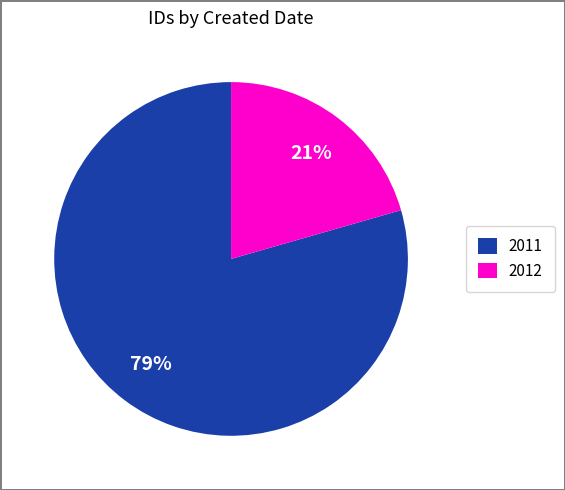

Between 2012 and 2011, which is larger?

2011